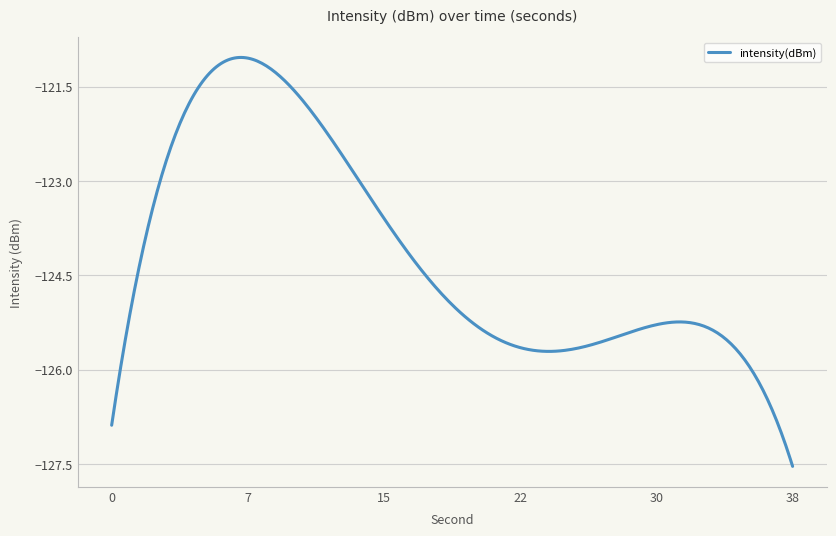

Does the chart have visible grid lines?

Yes